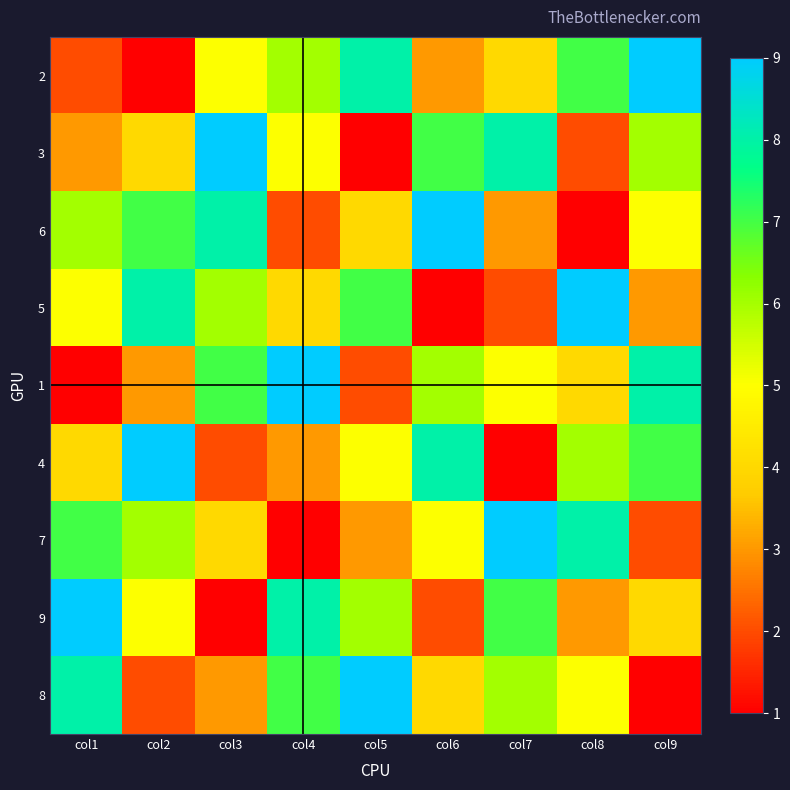

At which category does the chart reach its peak across all series?

col9